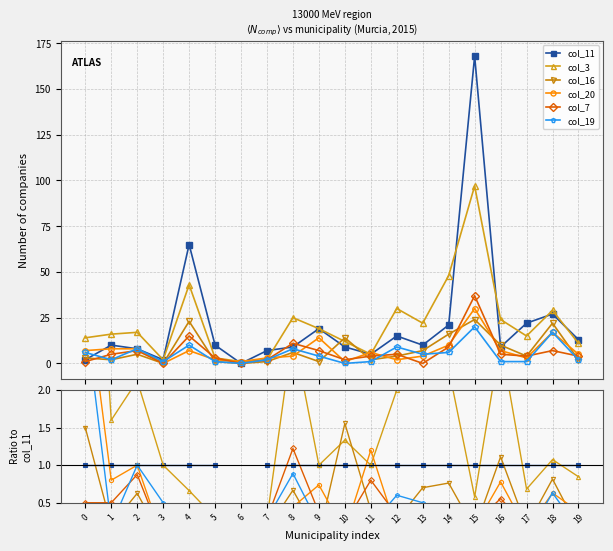

What are all the series names shown in the legend?

col_11, col_3, col_16, col_20, col_7, col_19